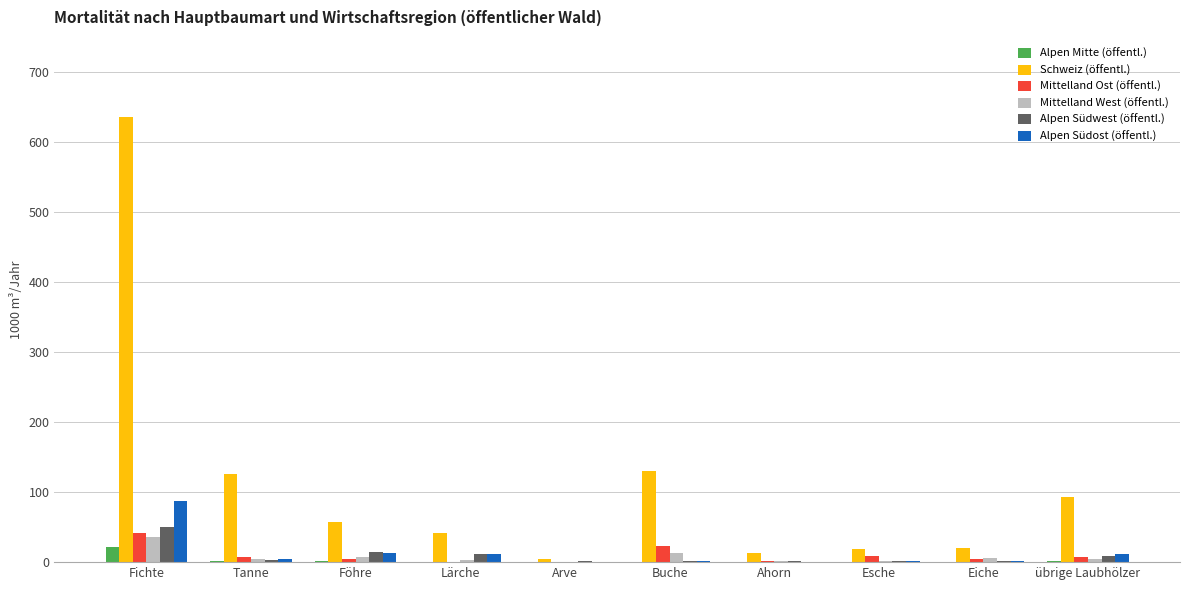

Is the value of Alpen Südwest (öffentl.) at Ahorn greater than the value of Mittelland West (öffentl.) at Fichte?

No